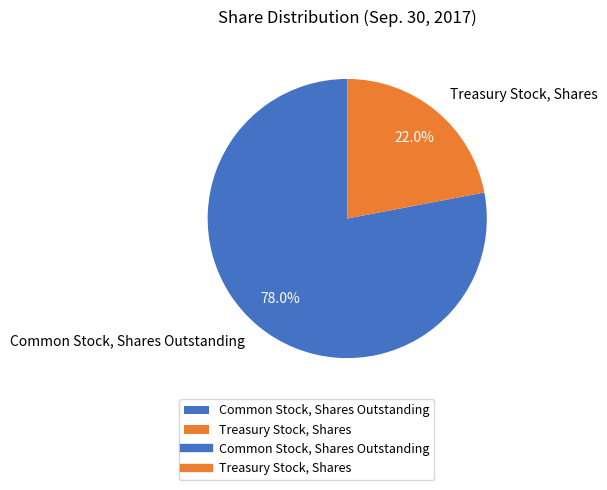

What is the ratio of the value at Treasury Stock, Shares to the value at Common Stock, Shares Outstanding?

0.3